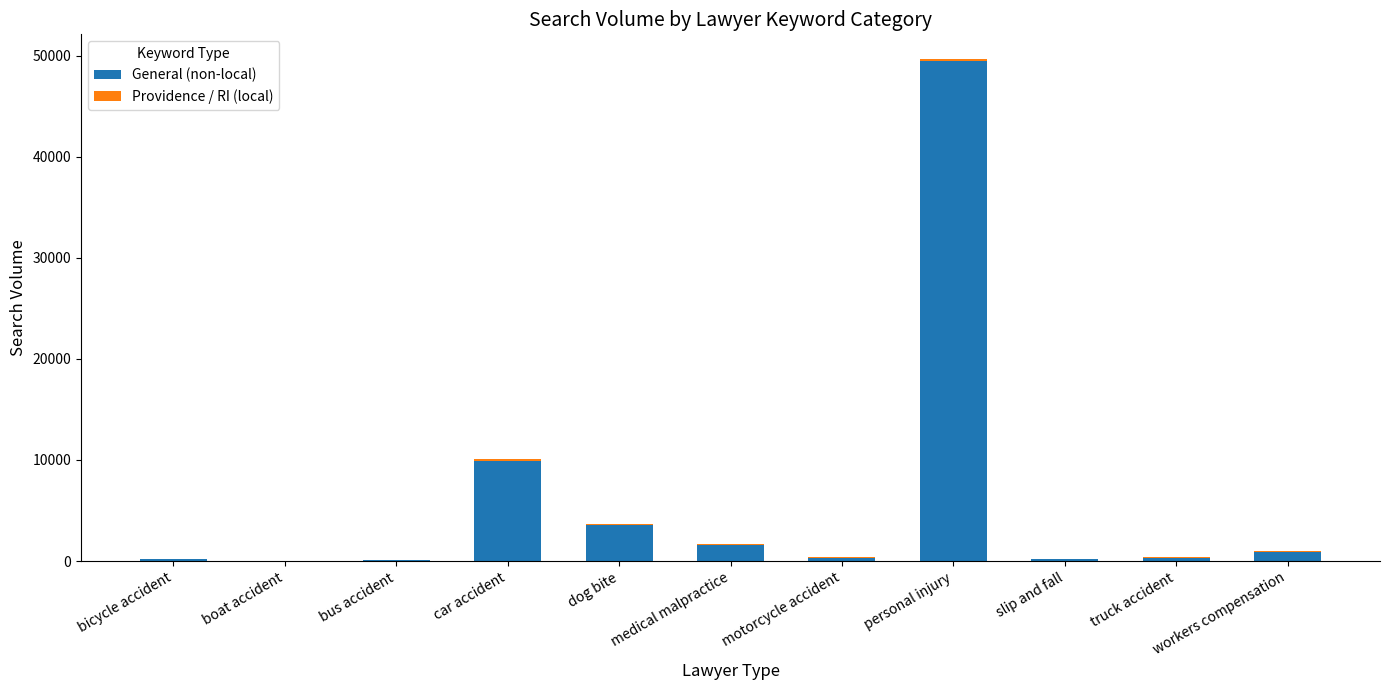

How many data points does each series have?

11